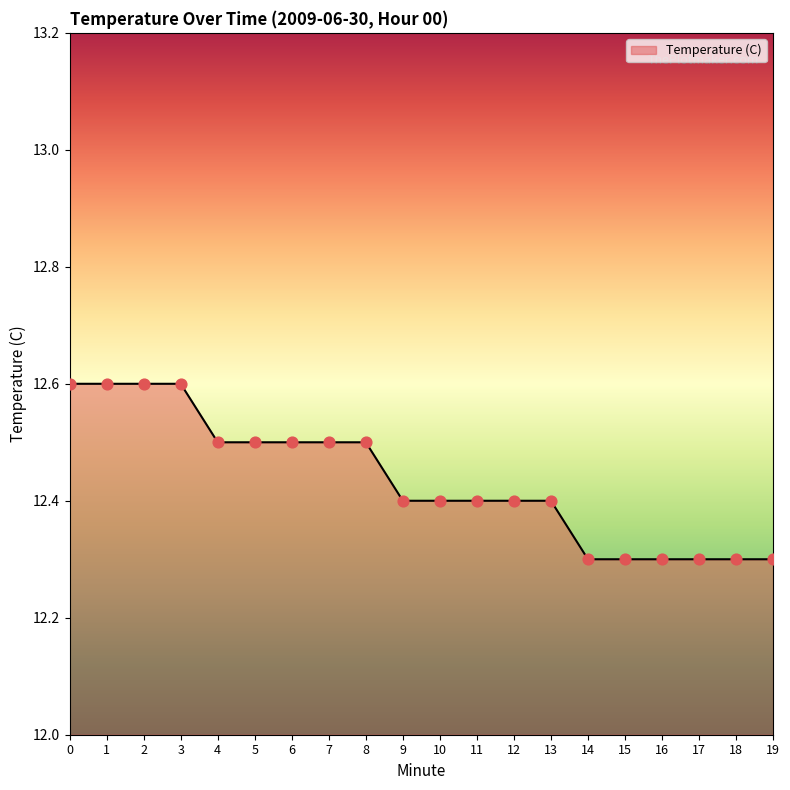

Which has a higher value, 11 or 4?

4